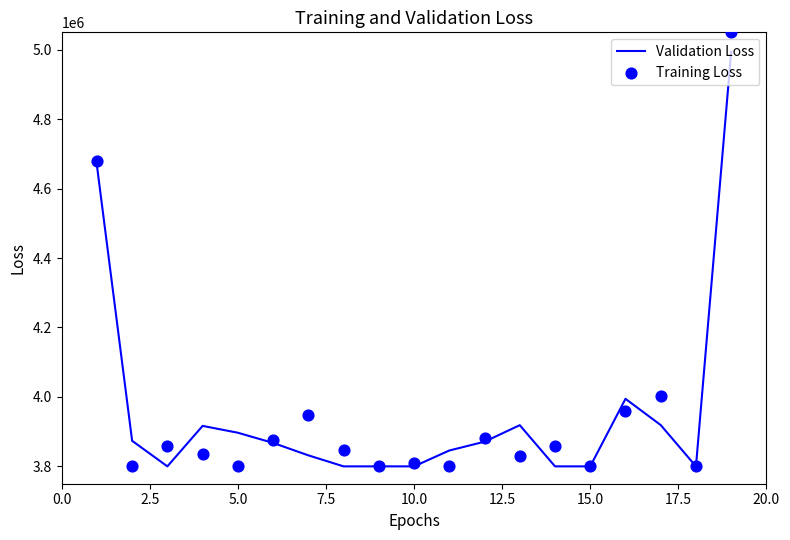

What are all the series names shown in the legend?

Validation Loss, Training Loss